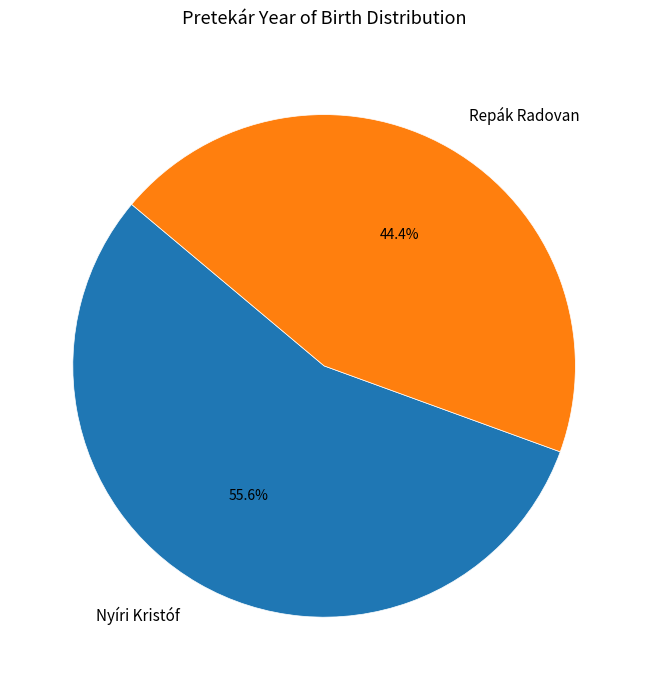

Is the sum of Repák Radovan and Nyíri Kristóf greater than half?

Yes